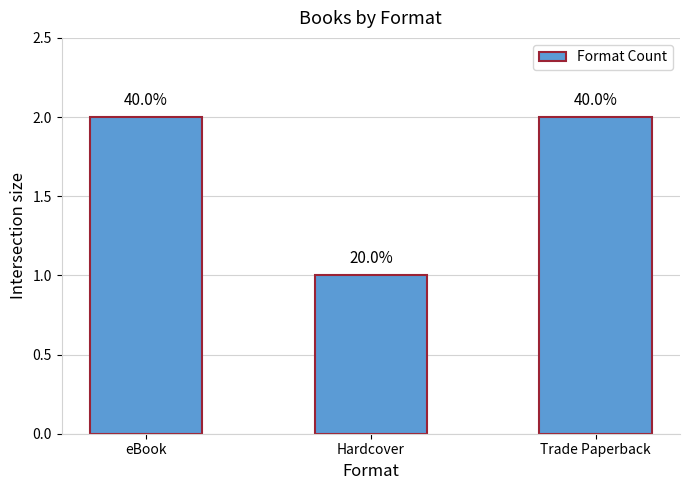

List the labels in order of value, largest first.

eBook, Trade Paperback, Hardcover